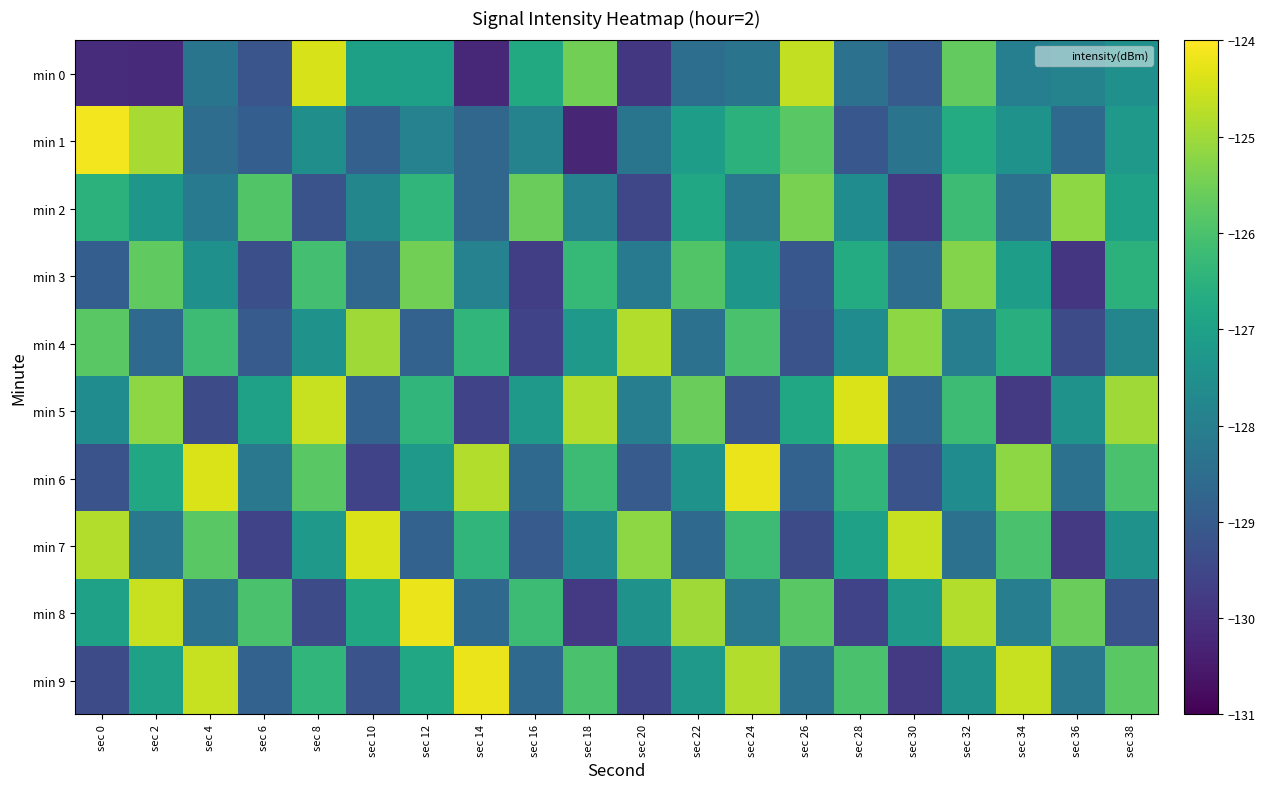

Which has a higher value, sec 4 or sec 30?

sec 4